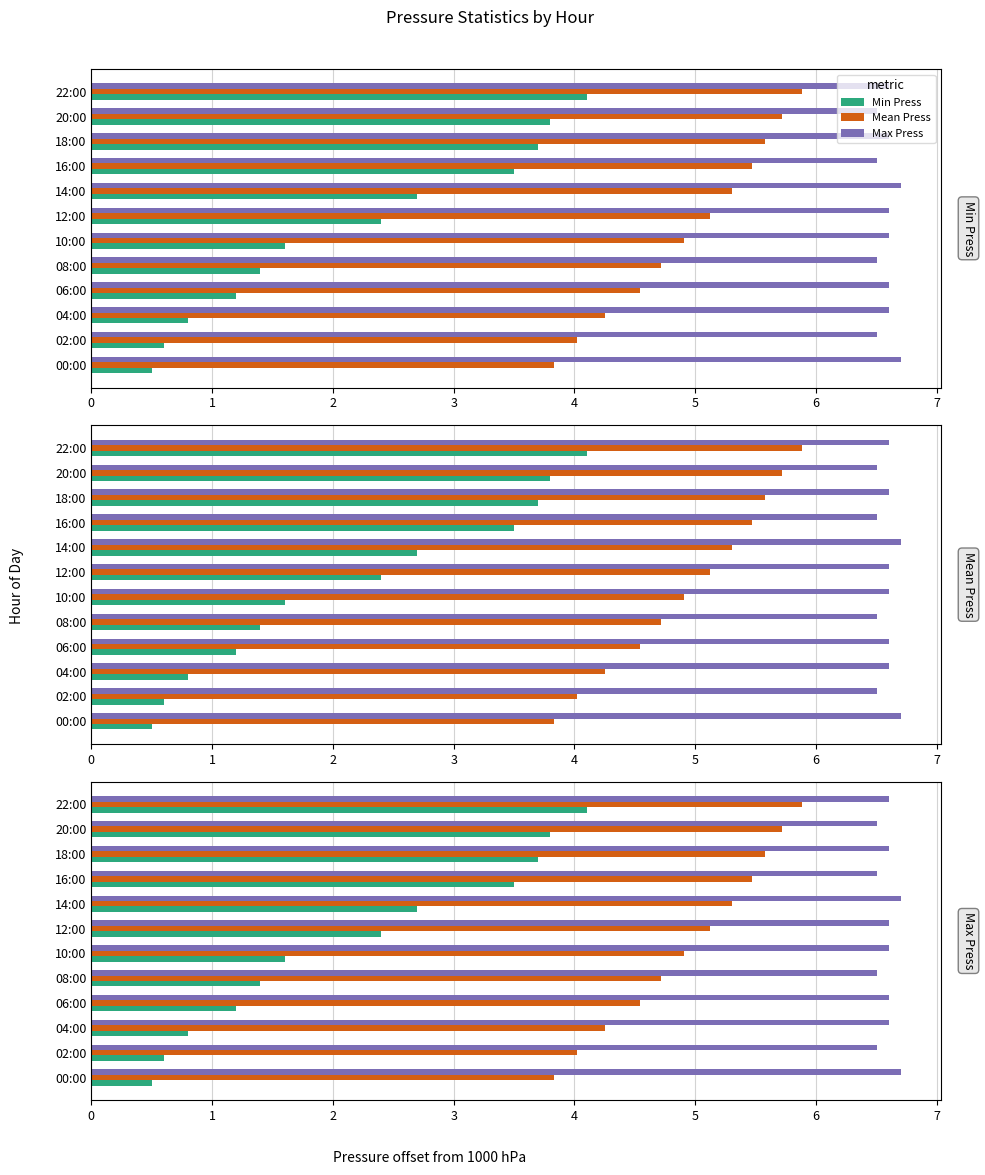

What are all the series names shown in the legend?

Min Press, Mean Press, Max Press